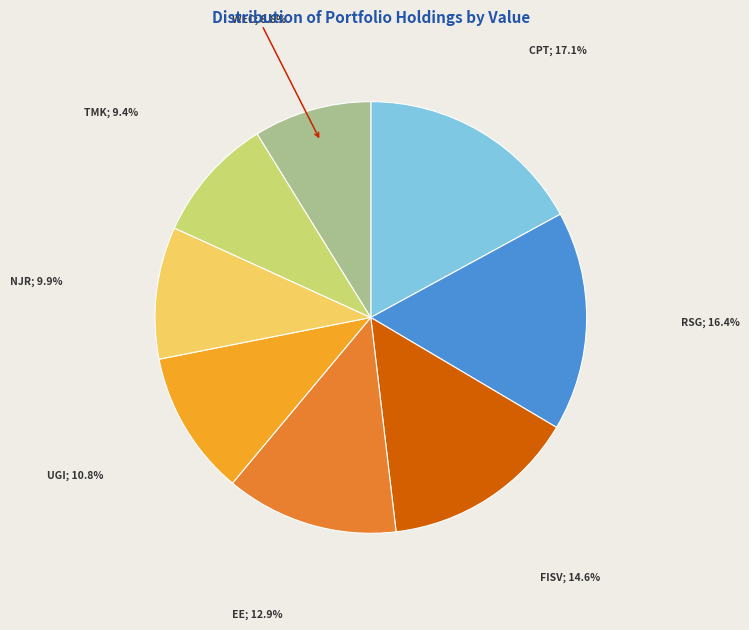

Is there any slice that represents more than half of the pie?

No